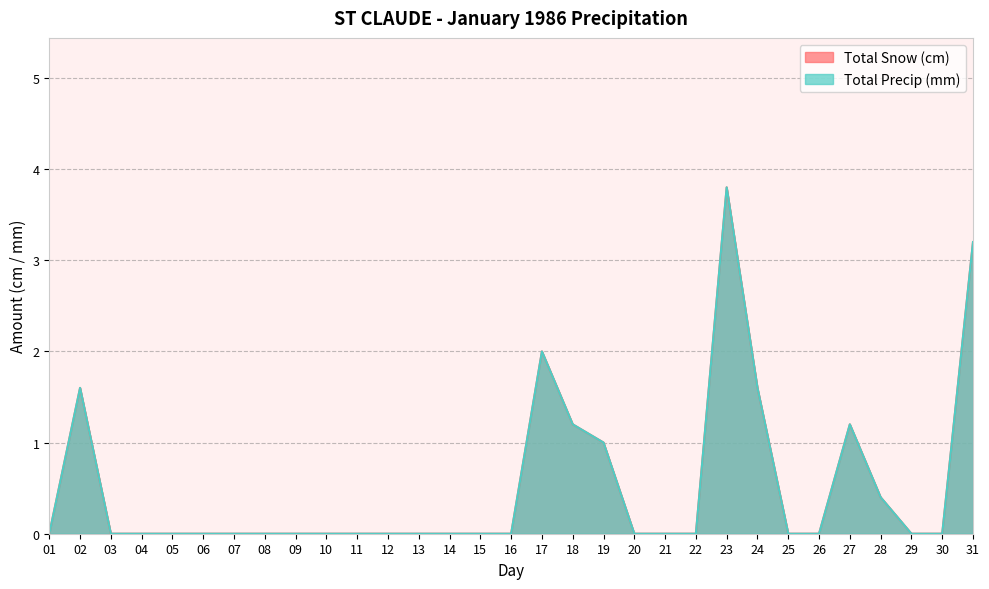

At which category does Total Snow (cm) reach its first local peak?

02